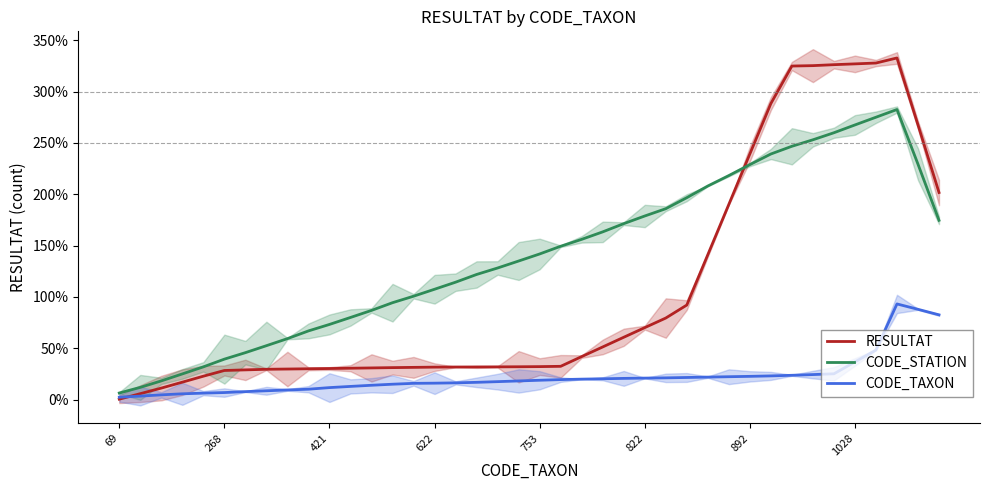

The value of CODE_STATION at 20 is 141.9. True or false?

True